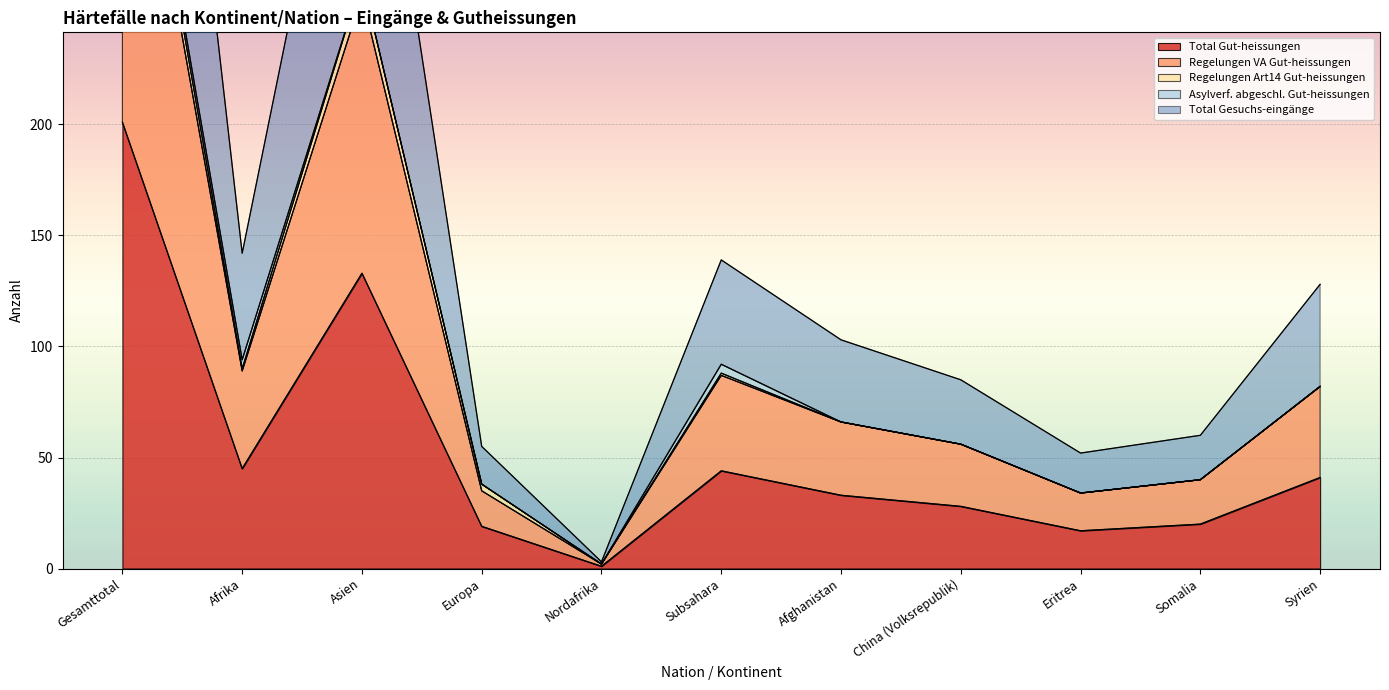

At which label is Total Gut-heissungen closest to 101?

Asien